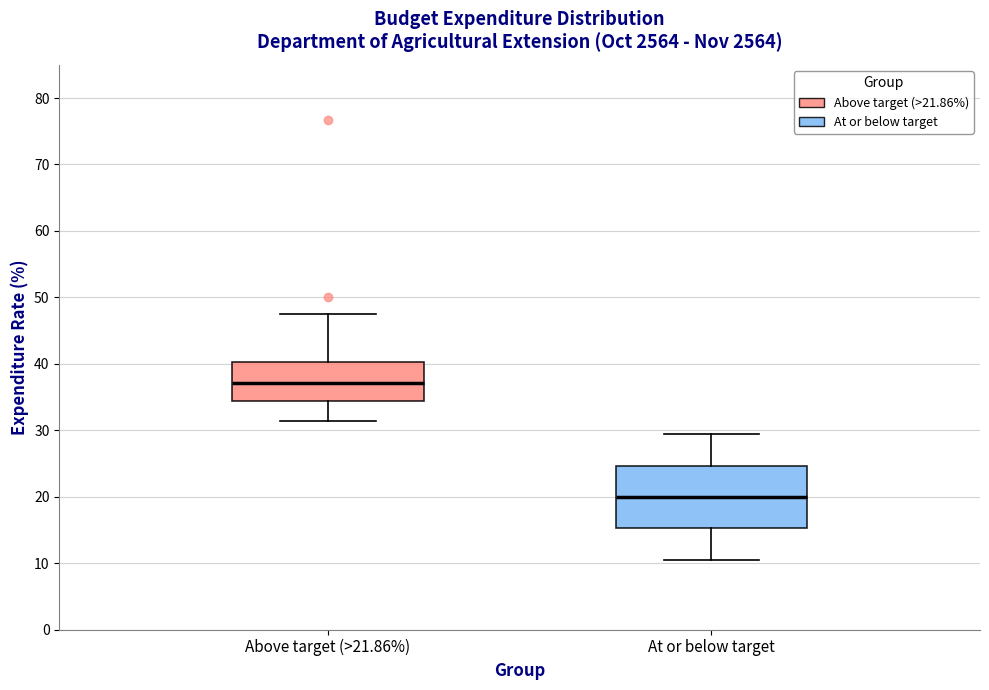

Reading left to right, read every box against the y-axis: the position of its median line, the range the box covers, and the ends of its whiskers. The values are not printed on the chart, so give them approximately, as read against the axis.

Above target (>21.86%): median 37, box 34 to 40, whiskers 31 to 48
At or below target: median 20, box 15 to 25, whiskers 11 to 30